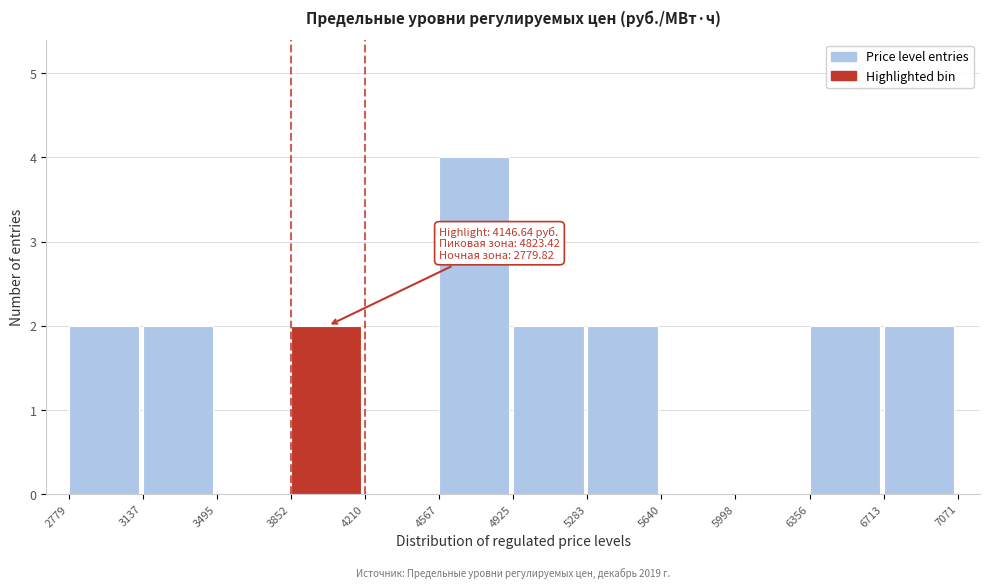

Which range on the x-axis has the tallest bar?

4567 to 4925